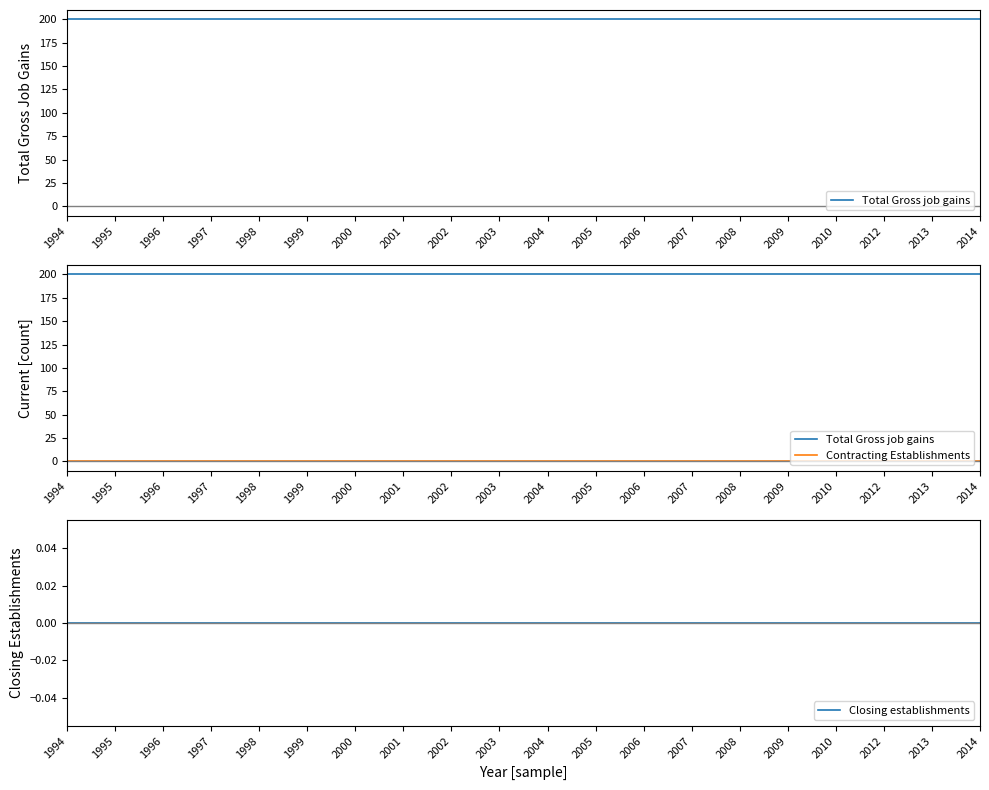

True or false: Total Gross job gains has a value of 200 at 2003.

True